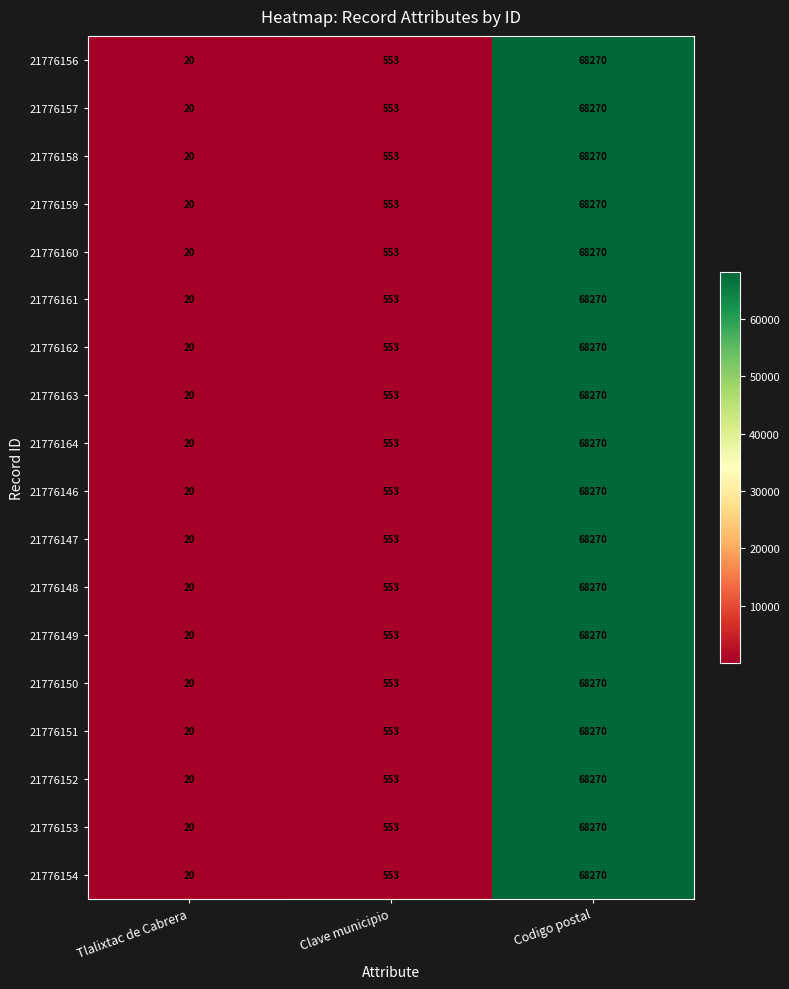

The value of 21776148 at Clave municipio is 553. True or false?

True